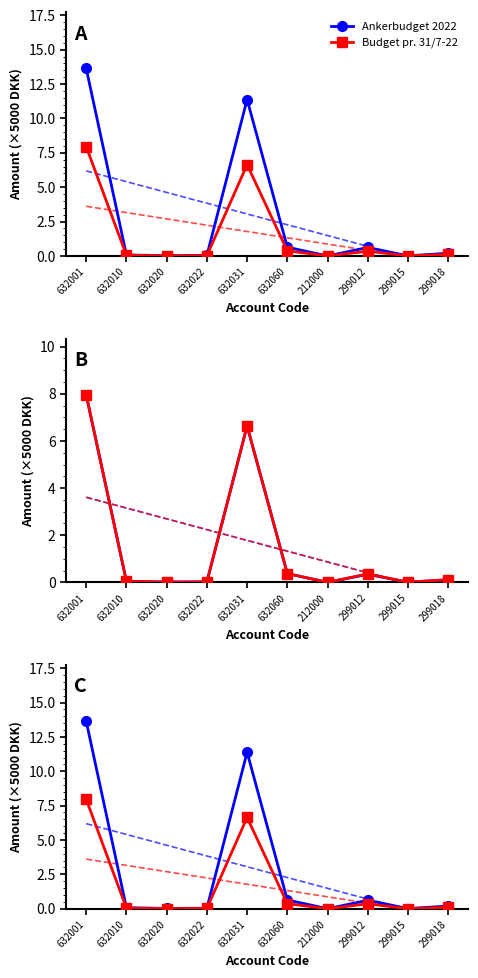

What is the label of the 1st point from the left?

632001